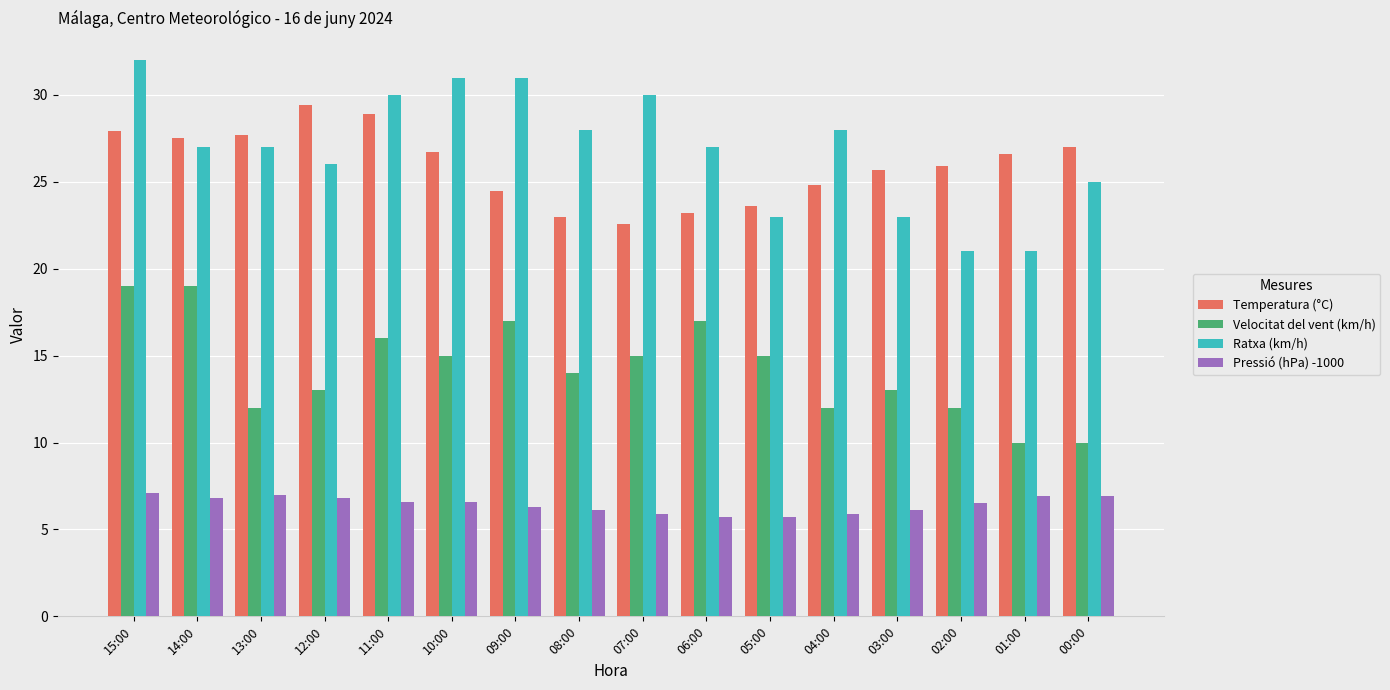

What is the greatest value displayed?

32.0